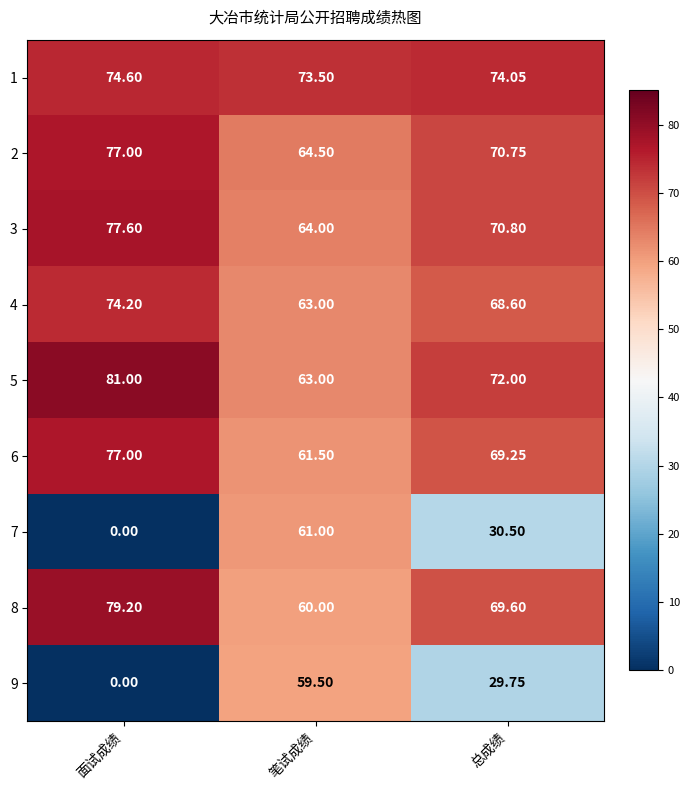

At which category is the sum across all series the highest?

笔试成绩